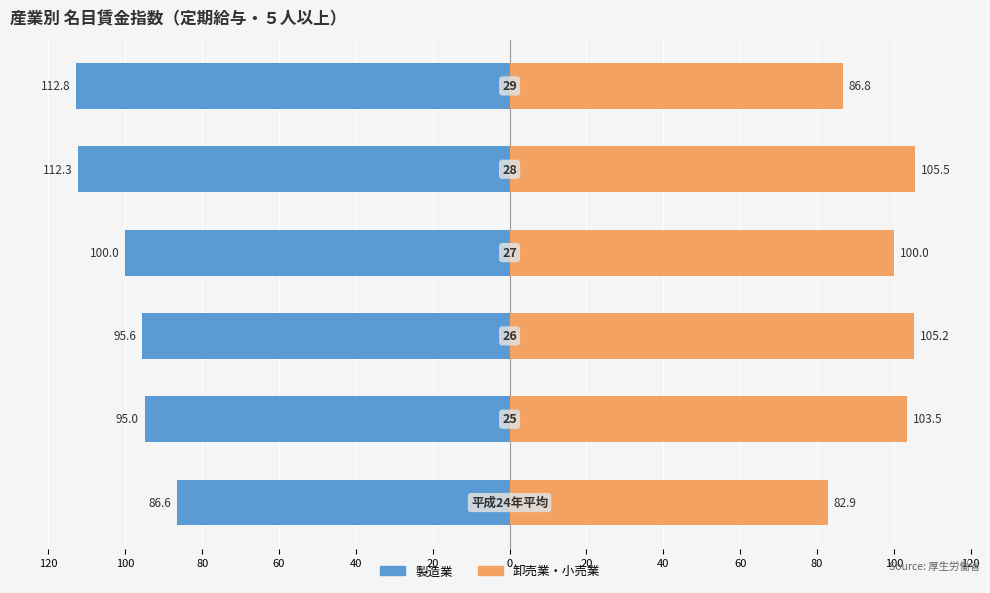

Which series changed the most between 80 and 40?

製造業